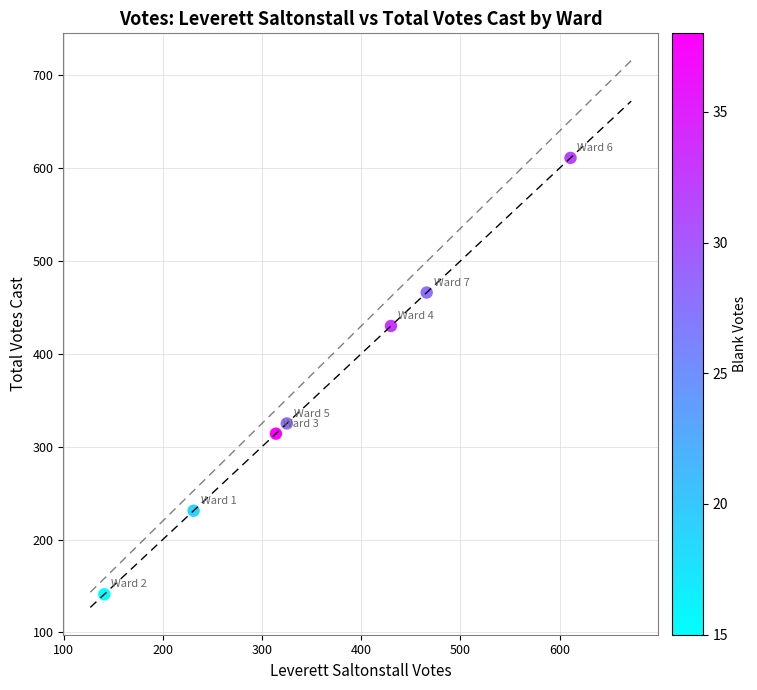

What is the range of X values (max minus min)?

470